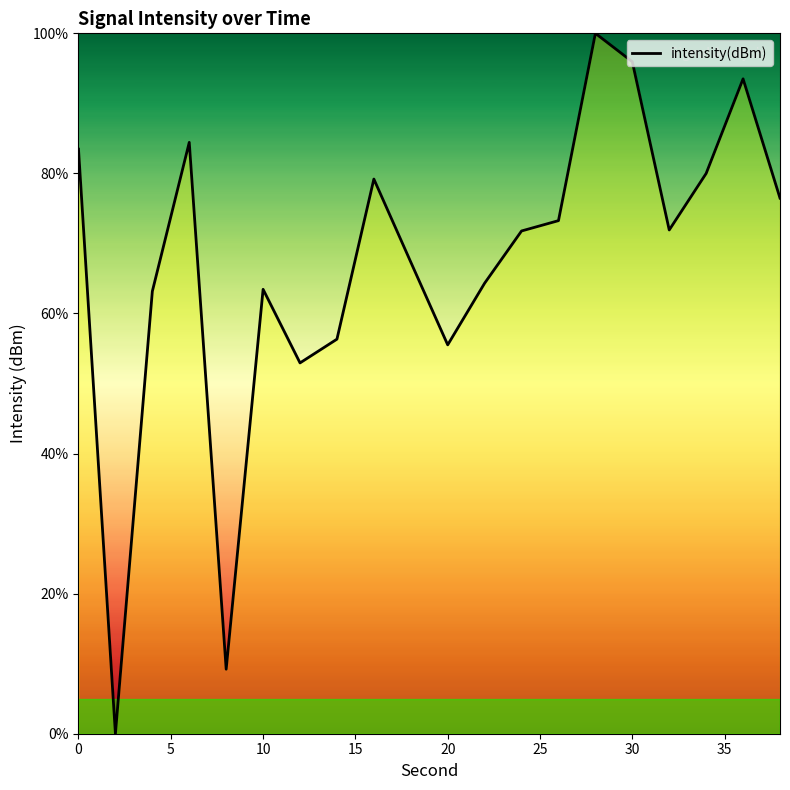

What is the greatest value displayed?

100.0